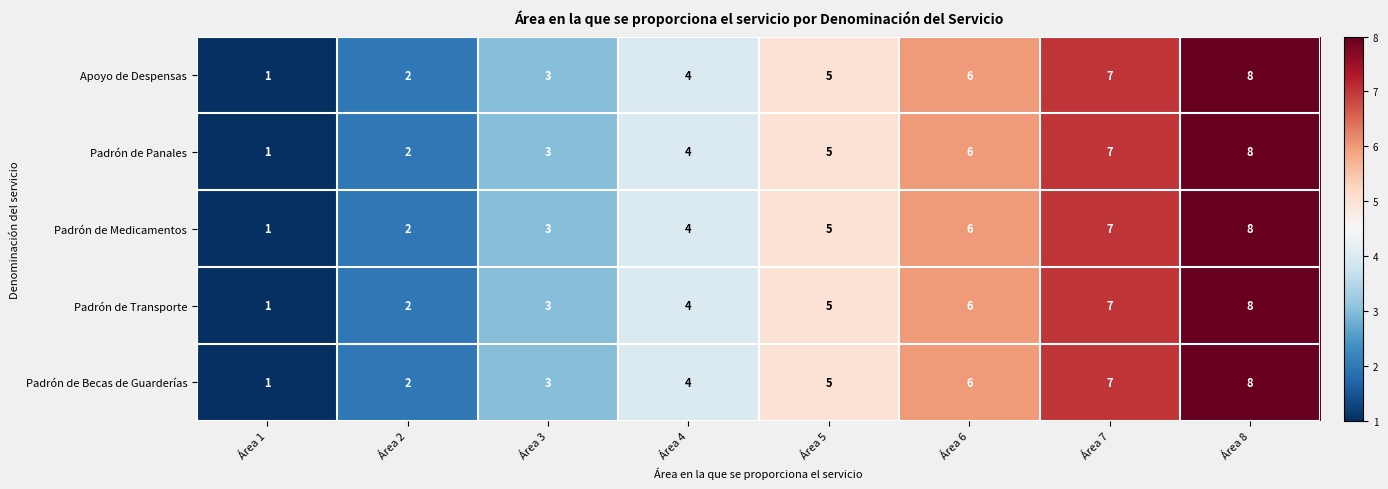

What value does the Padrón de Medicamentos series have at Área 8?

8